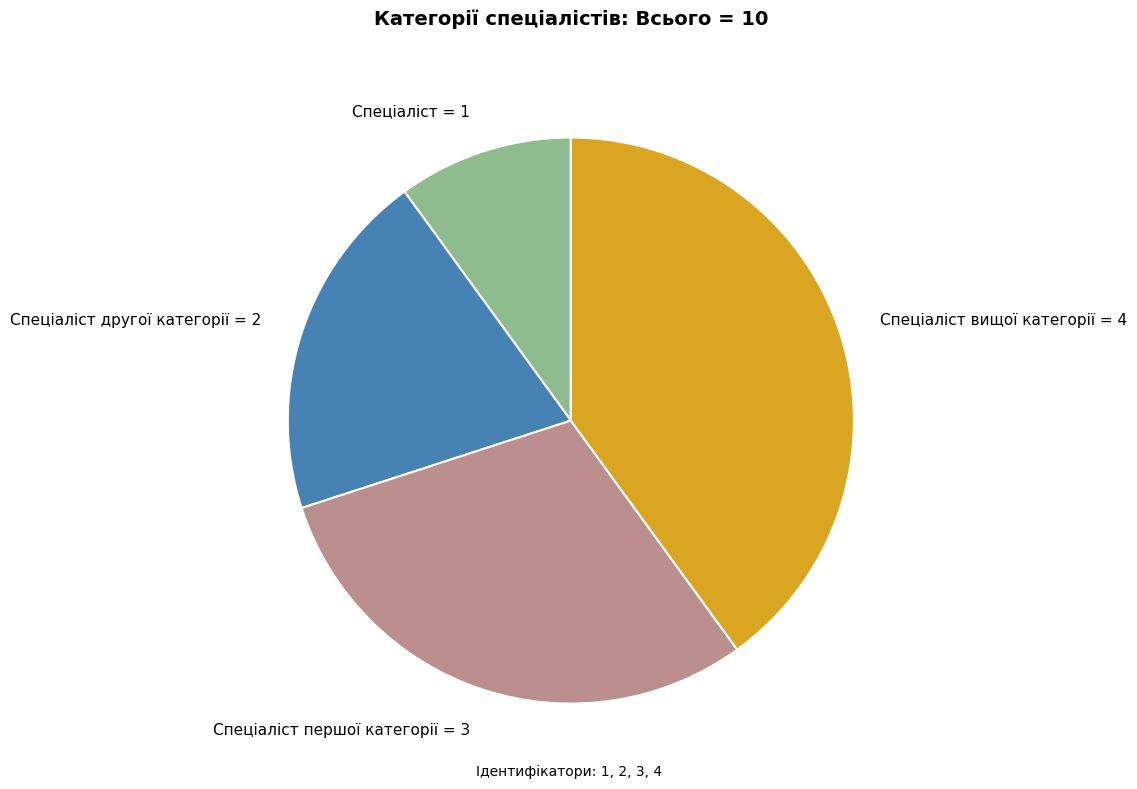

Which category has the biggest portion of the pie?

Спеціаліст вищої категорії = 4